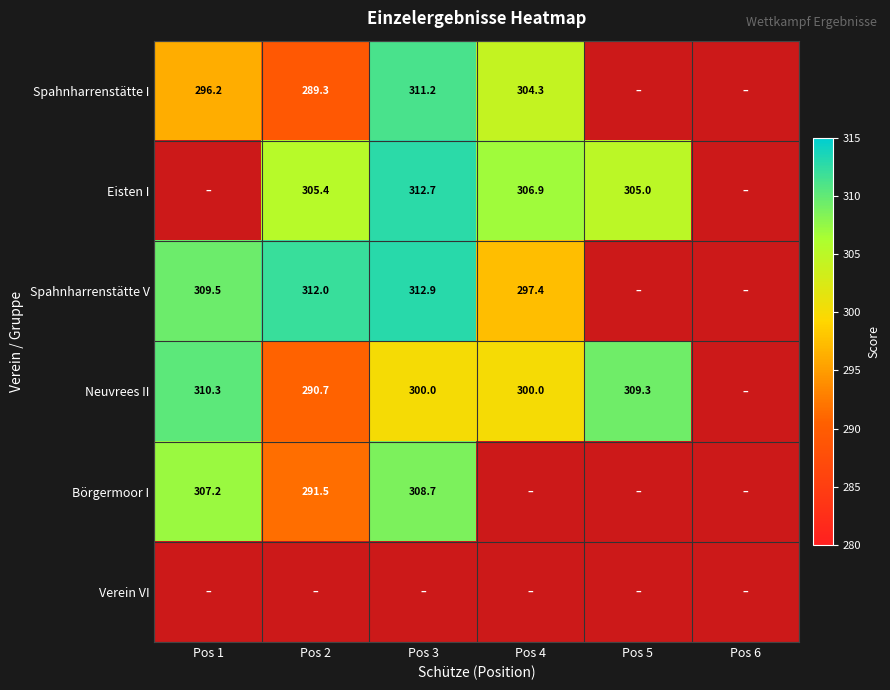

Is it true that Neuvrees II equals 531.6 at Pos 4?

False